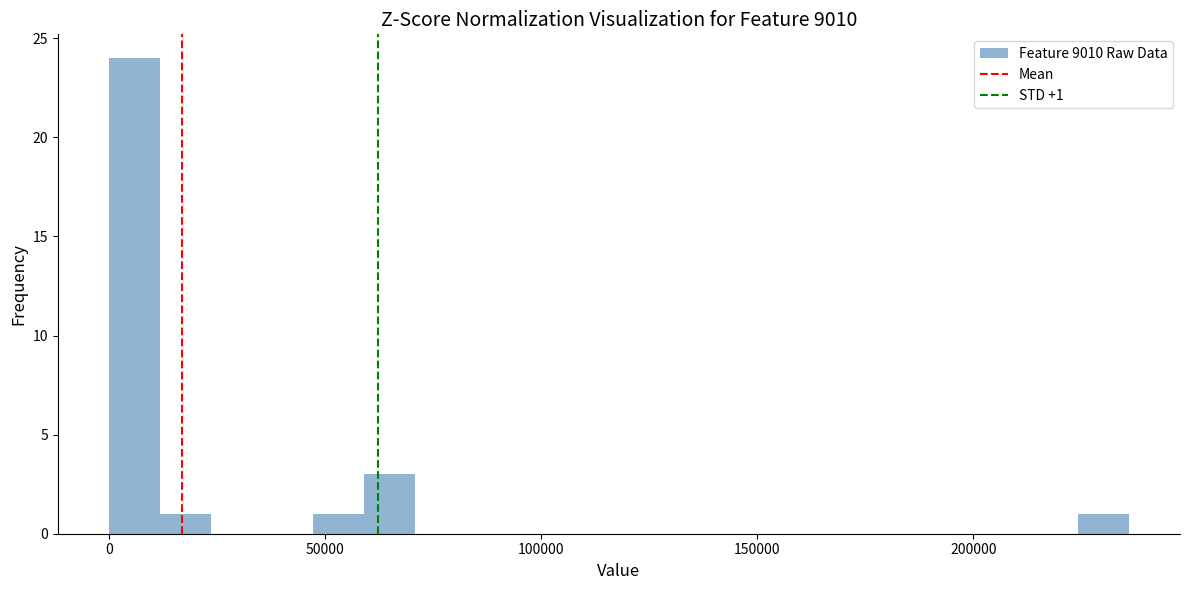

Read against the x-axis, roughly where is the centre of the tallest bar?

5000